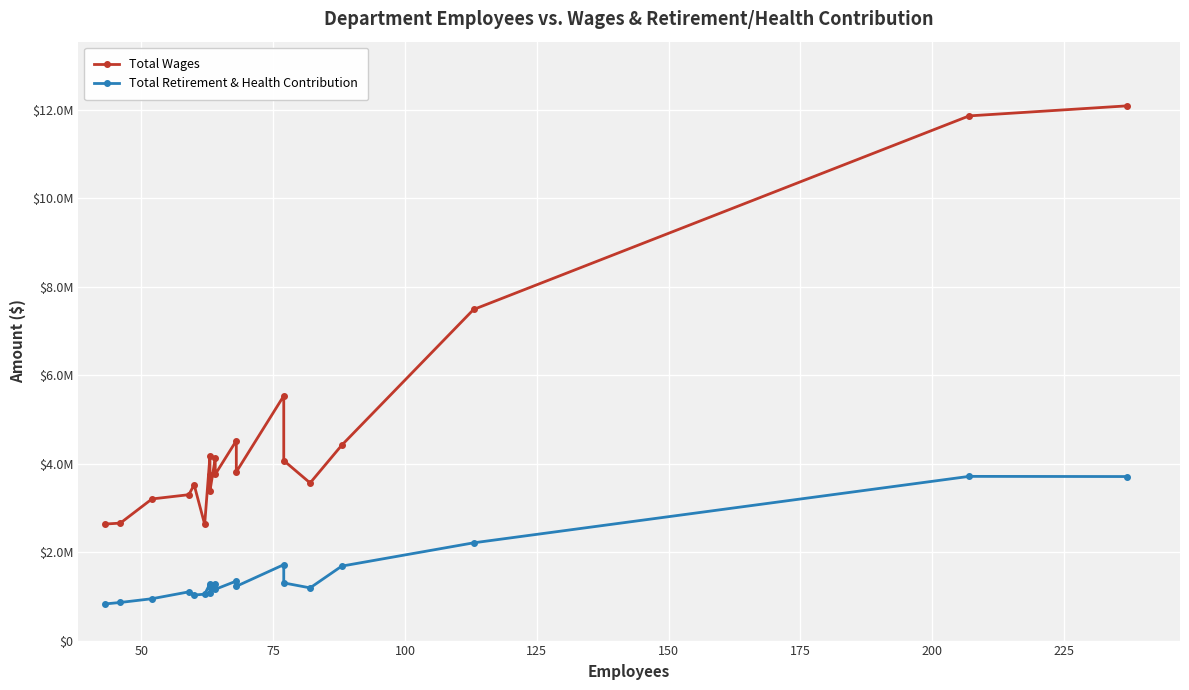

How many categories are shown in the chart?

20